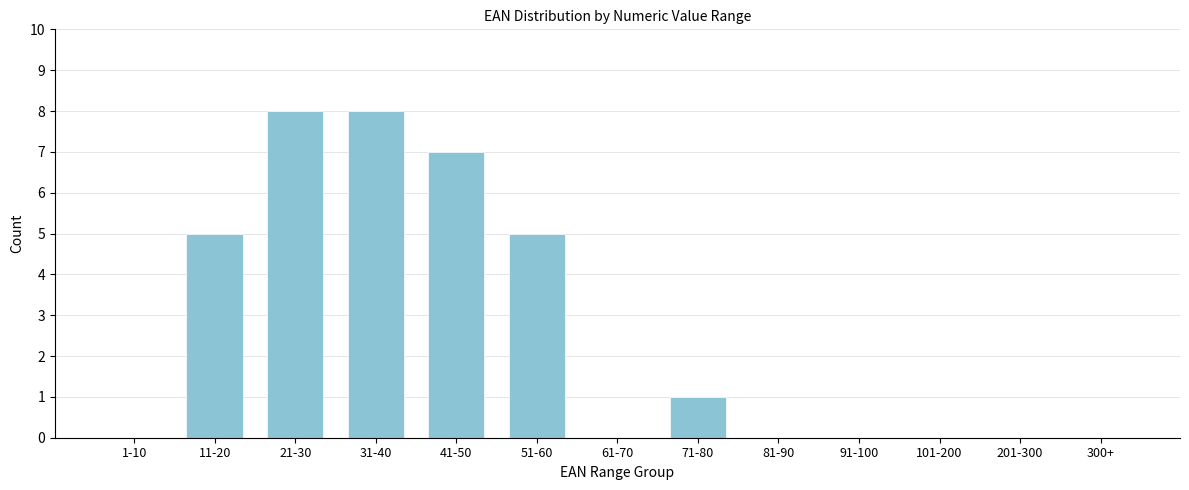

Reading left to right, transcribe all the data shown in this chart.

1-10=0	11-20=5	21-30=8	31-40=8	41-50=7	51-60=5	61-70=0	71-80=1	81-90=0	91-100=0	101-200=0	201-300=0	300+=0